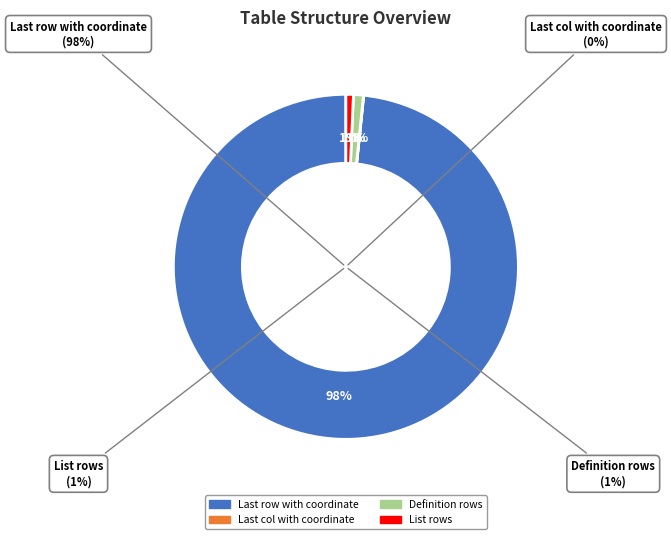

What is the smallest slice in the pie chart?

Last col with coordinate